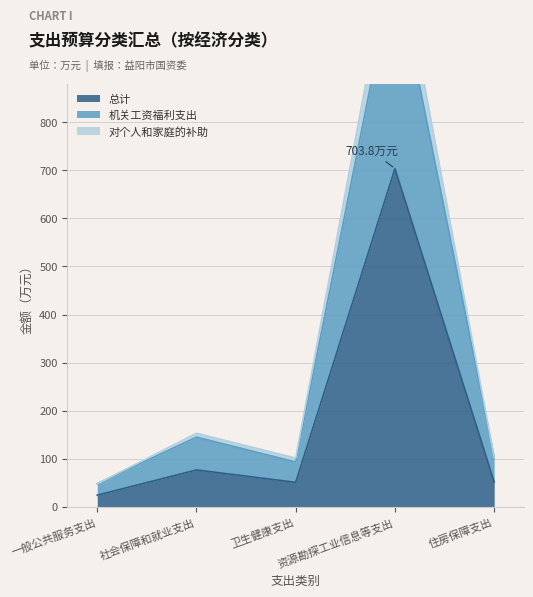

Where is the first local maximum for 机关工资福利支出?

社会保障和就业支出